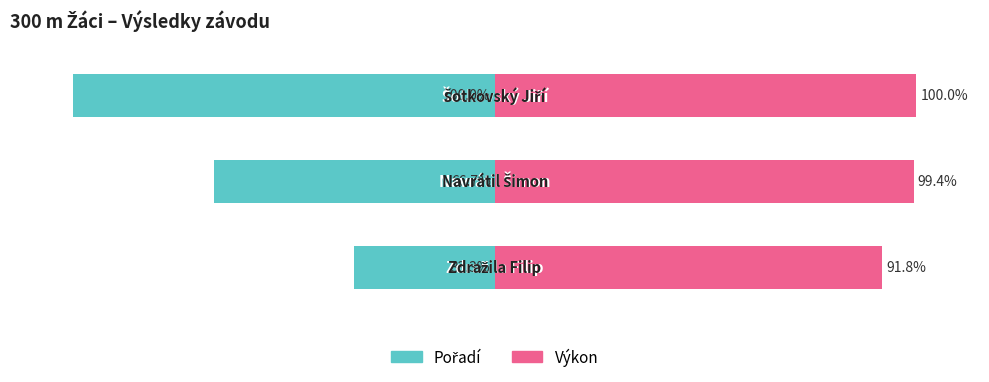

List the series in order of their overall mean, lowest first.

Pořadí, Výkon